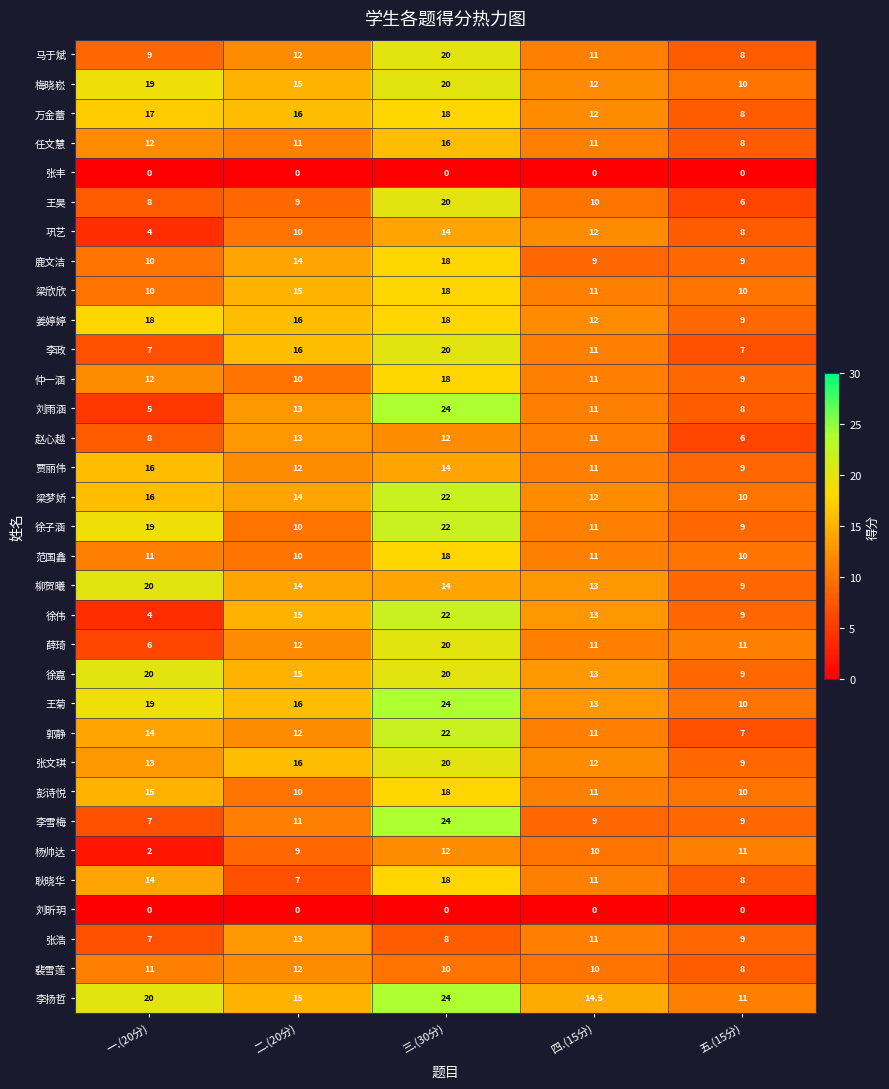

What is the spread (max minus min) of values at 五.(15分)?

11.0